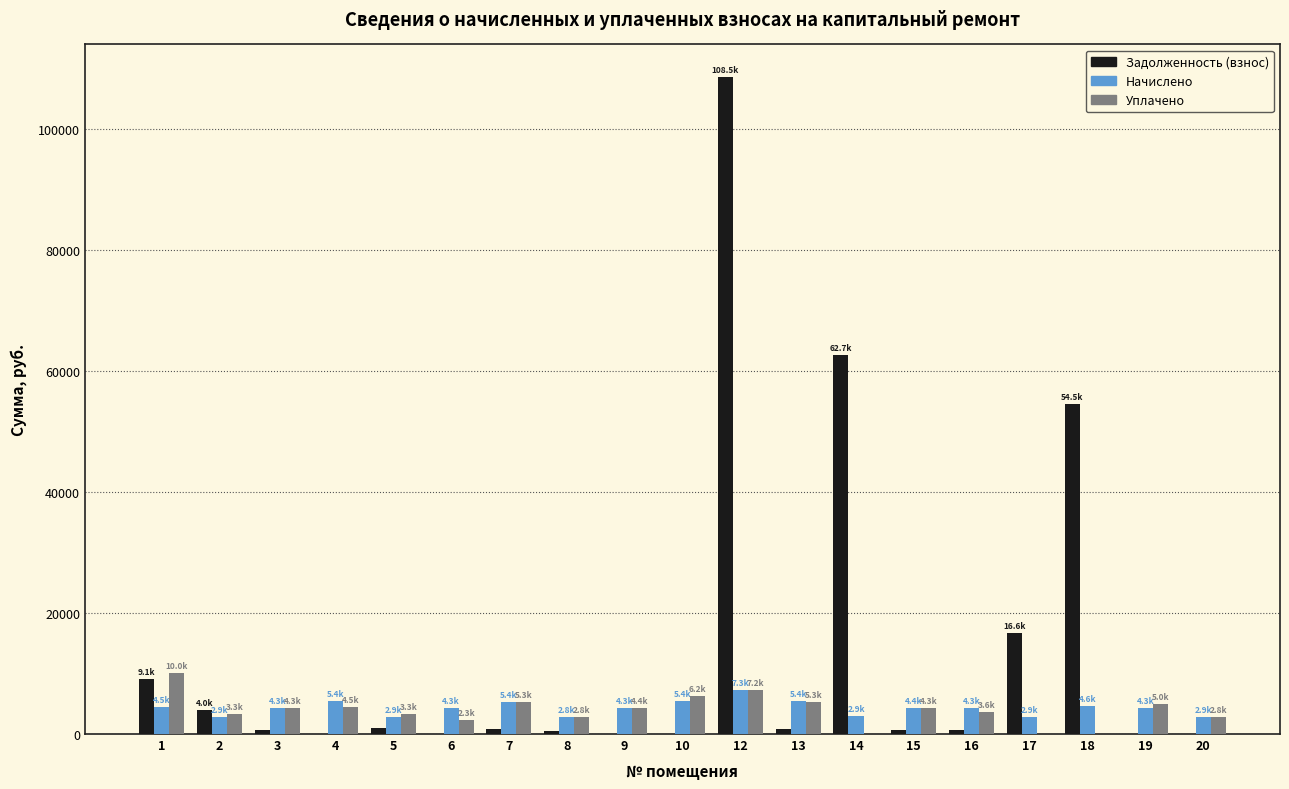

The value of Начислено at 18 is 4564.9. True or false?

True